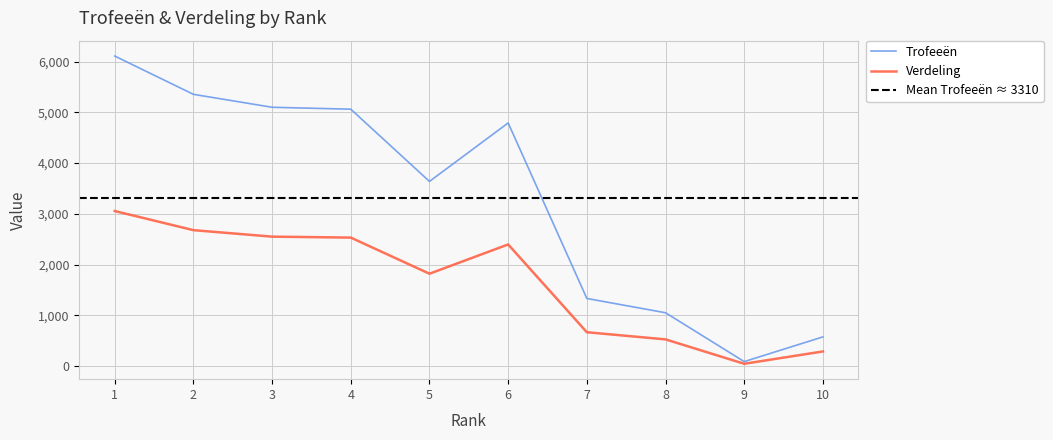

True or false: Trofeeën has a value of 130 at 9.

False